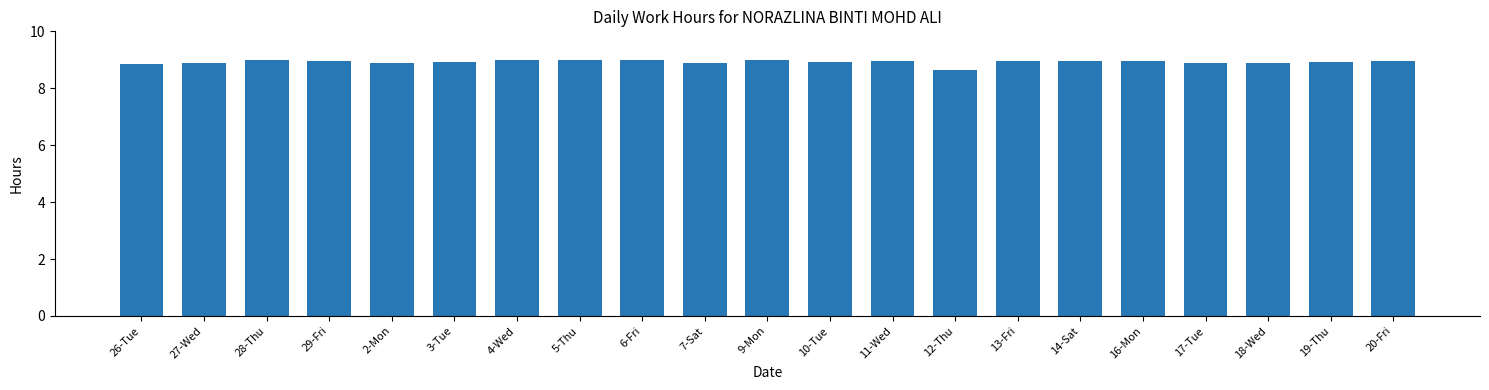

The value at 29-Fri is 9.0. True or false?

True